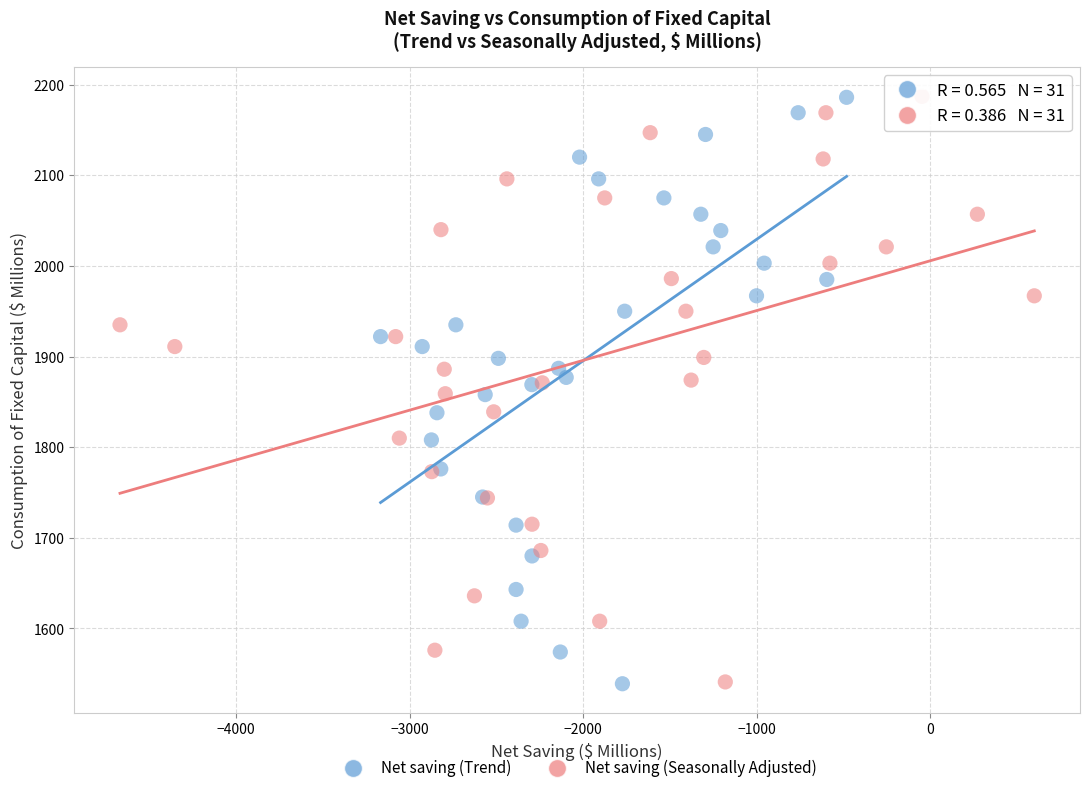

Which series has the widest spread of Y values?

Net saving (Trend)